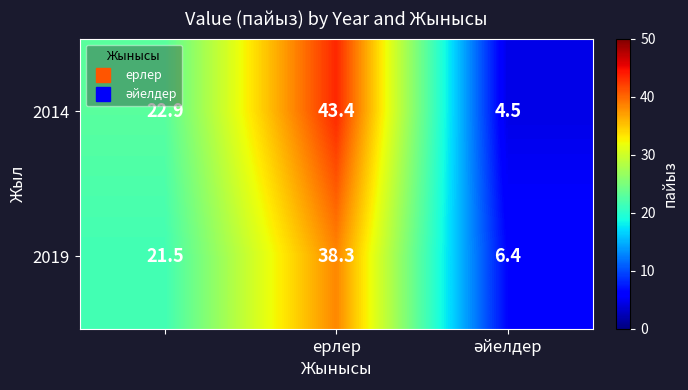

Which series has the largest range (max minus min)?

2014